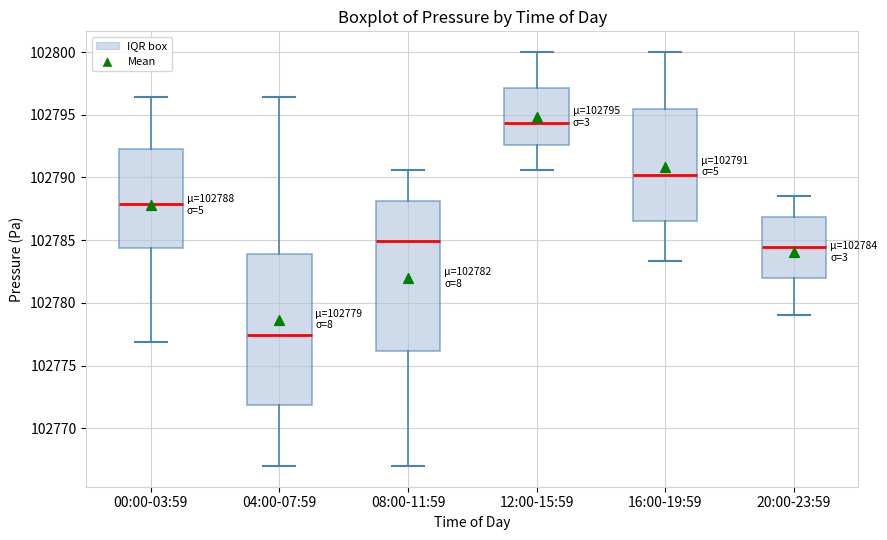

Which box's median line is the highest?

12:00-15:59